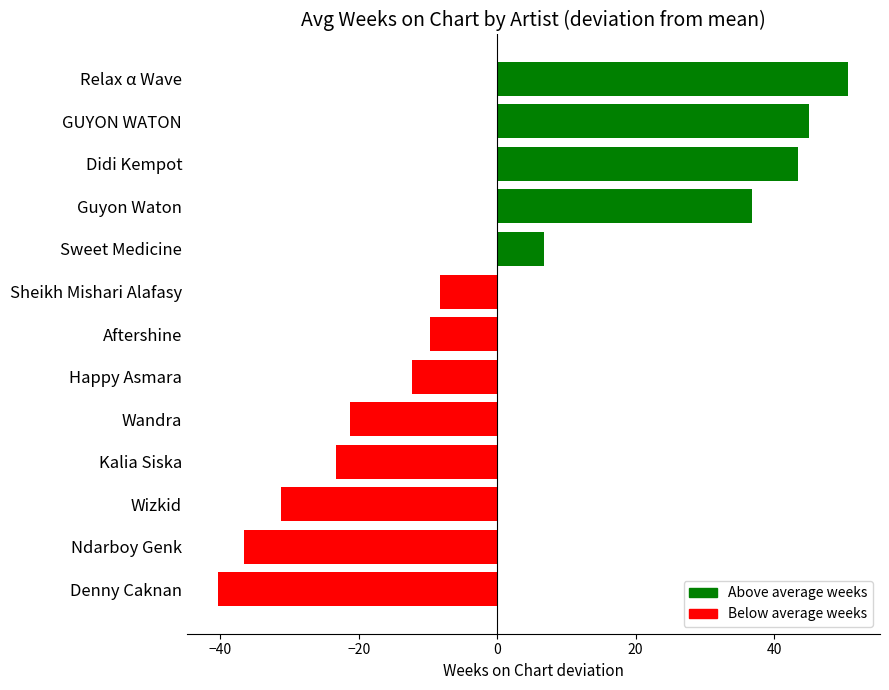

Where is the data nearest to the value 5?

Sweet Medicine